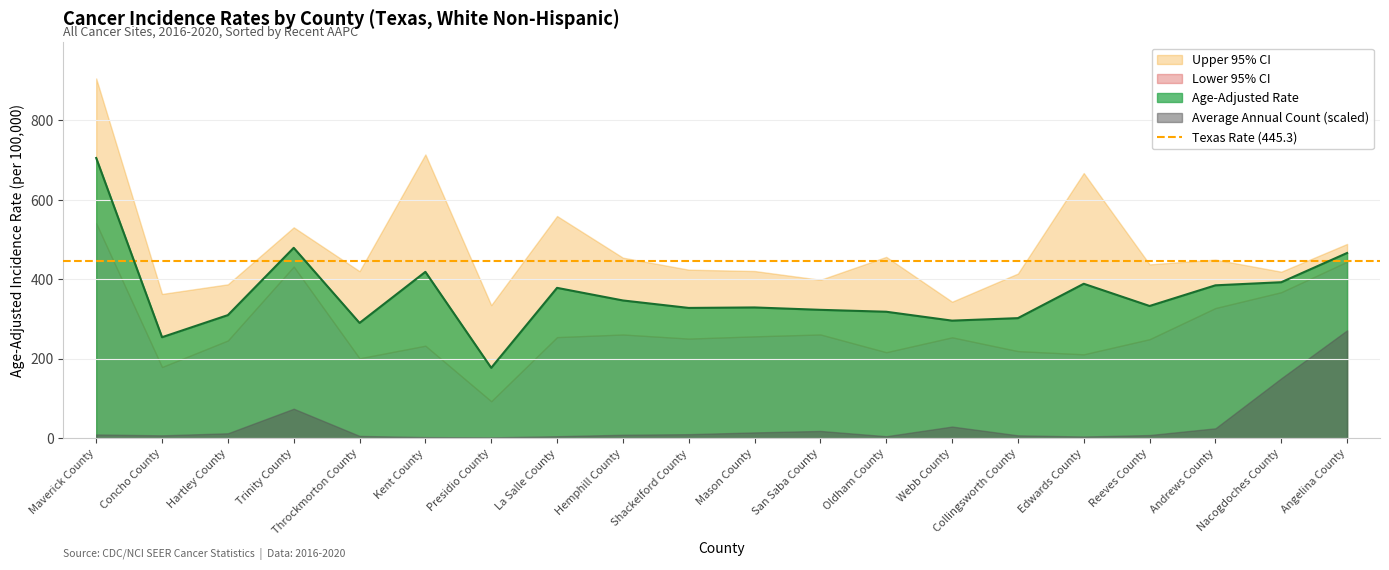

Where is the first local maximum for Age-Adjusted Rate?

Trinity County